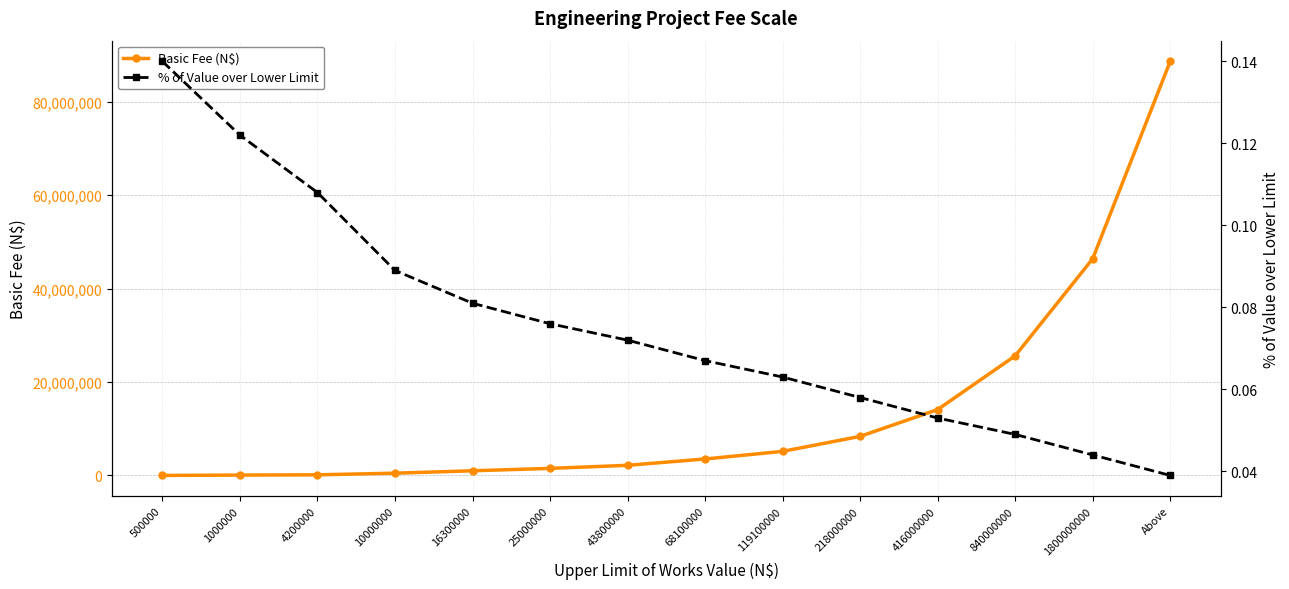

What is the spread (max minus min) of values at 16300000?

997799.9